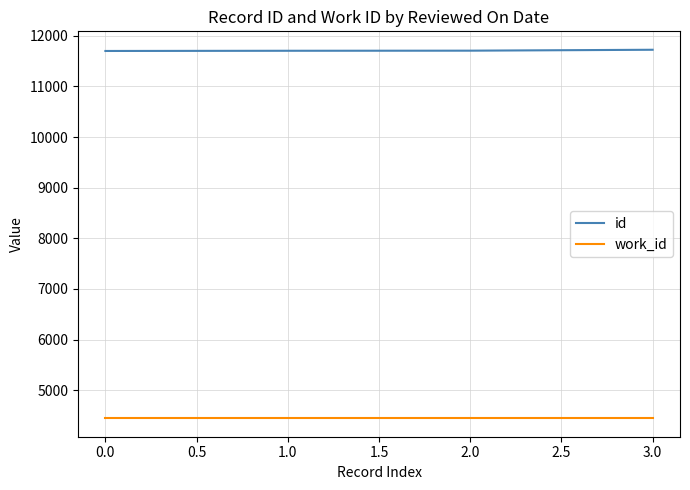

The id series shows 11700 at 0.0. True or false?

True